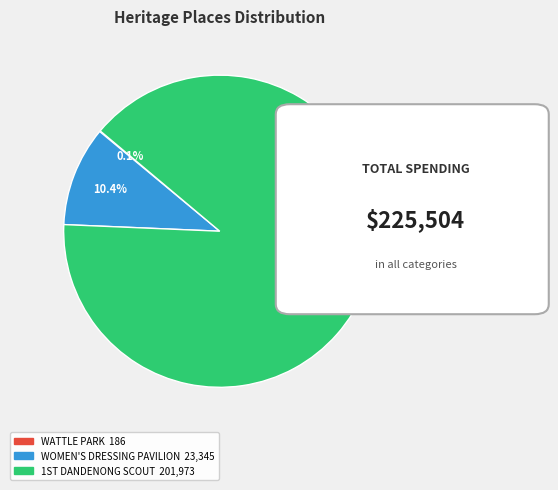

Is there a majority slice in this chart?

Yes